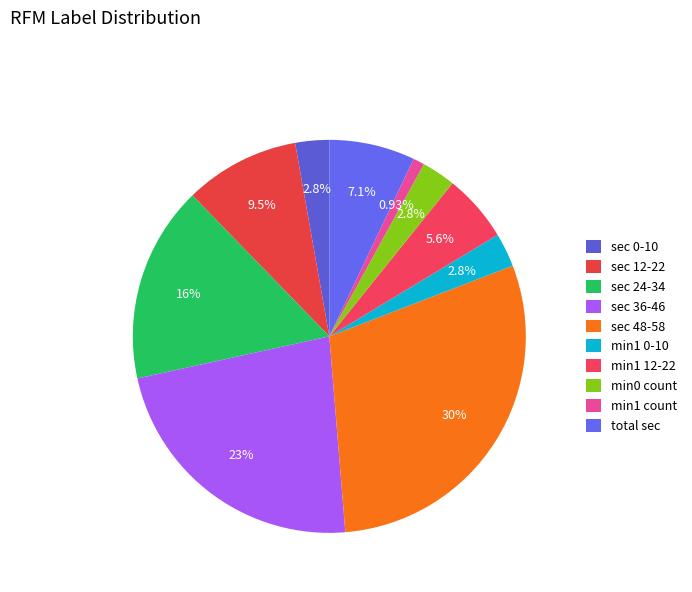

To the nearest percent, what is the average slice percentage?

10%